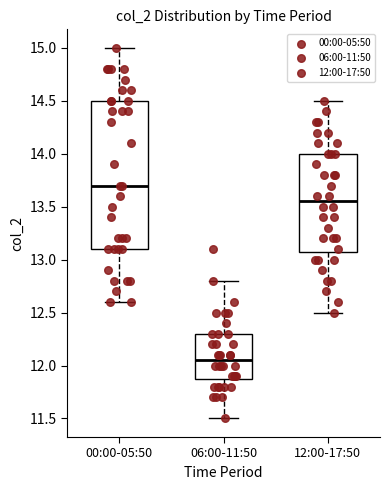

Comparing the boxes themselves (not the whiskers), which one is the tallest?

00:00-05:50